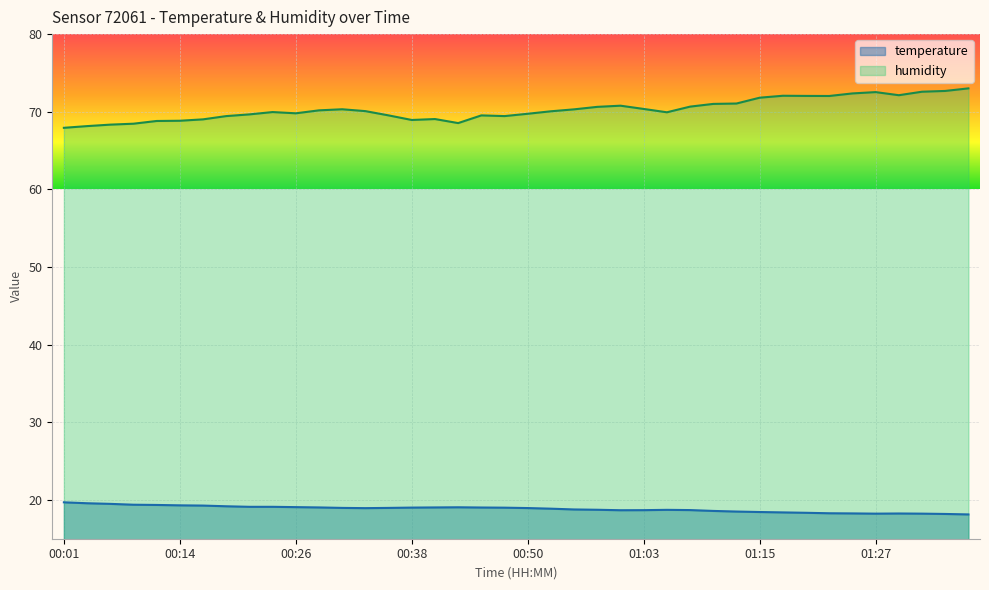

How many lines are shown in the chart?

2